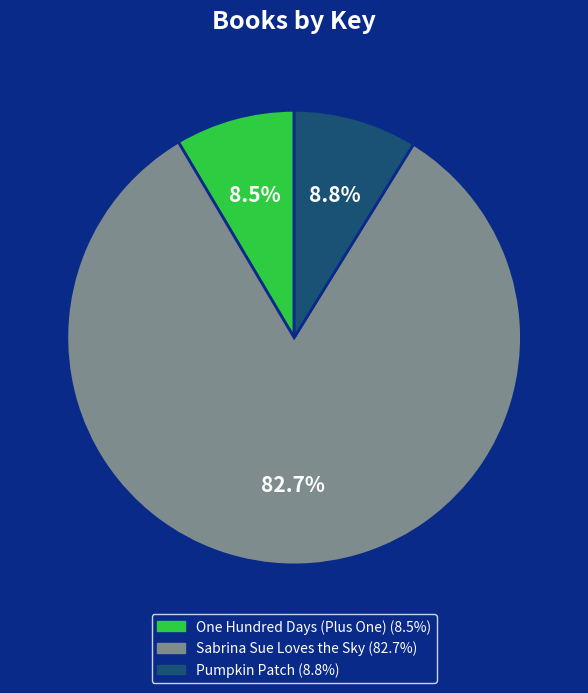

What is the ratio of the value at Pumpkin Patch to the value at One Hundred Days (Plus One)?

1.0